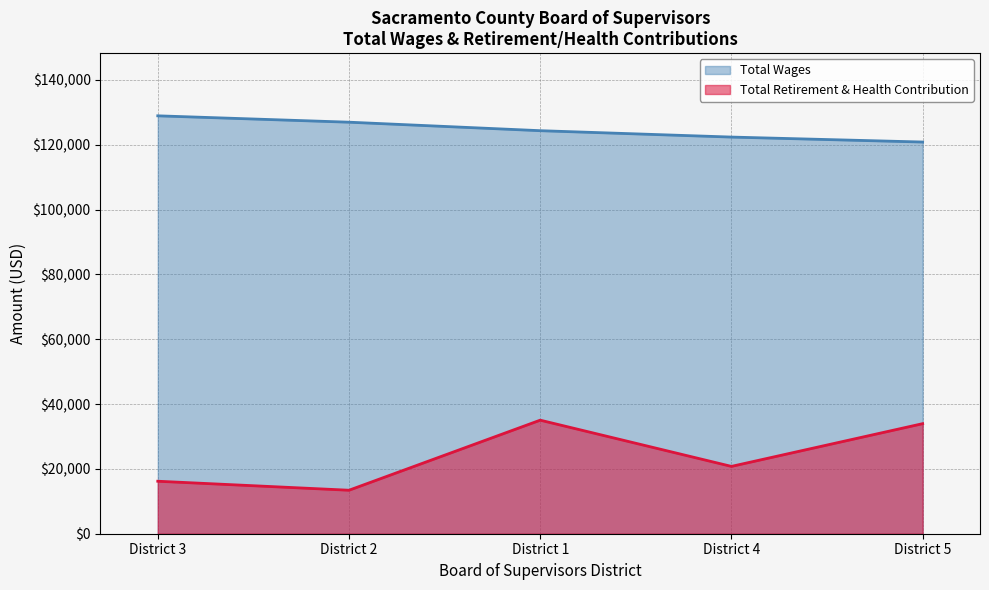

What is the value of the Total Wages point at the 4th from the left?

122387